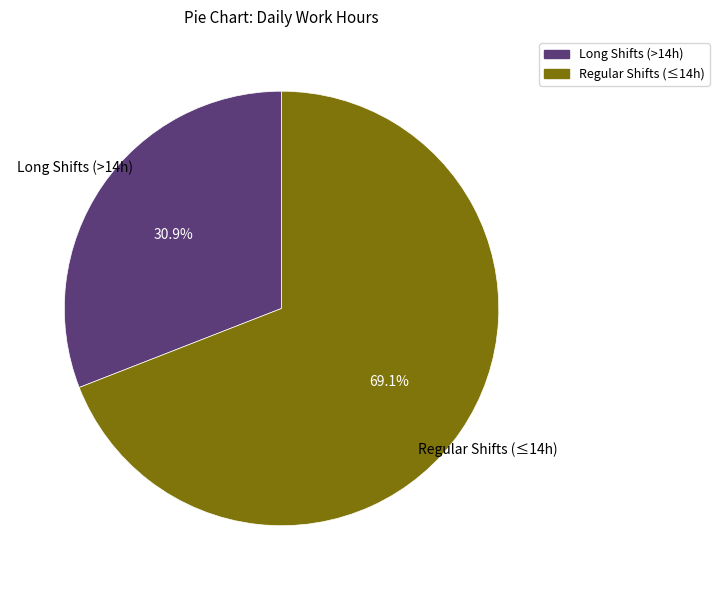

Does any single category account for the majority?

Yes